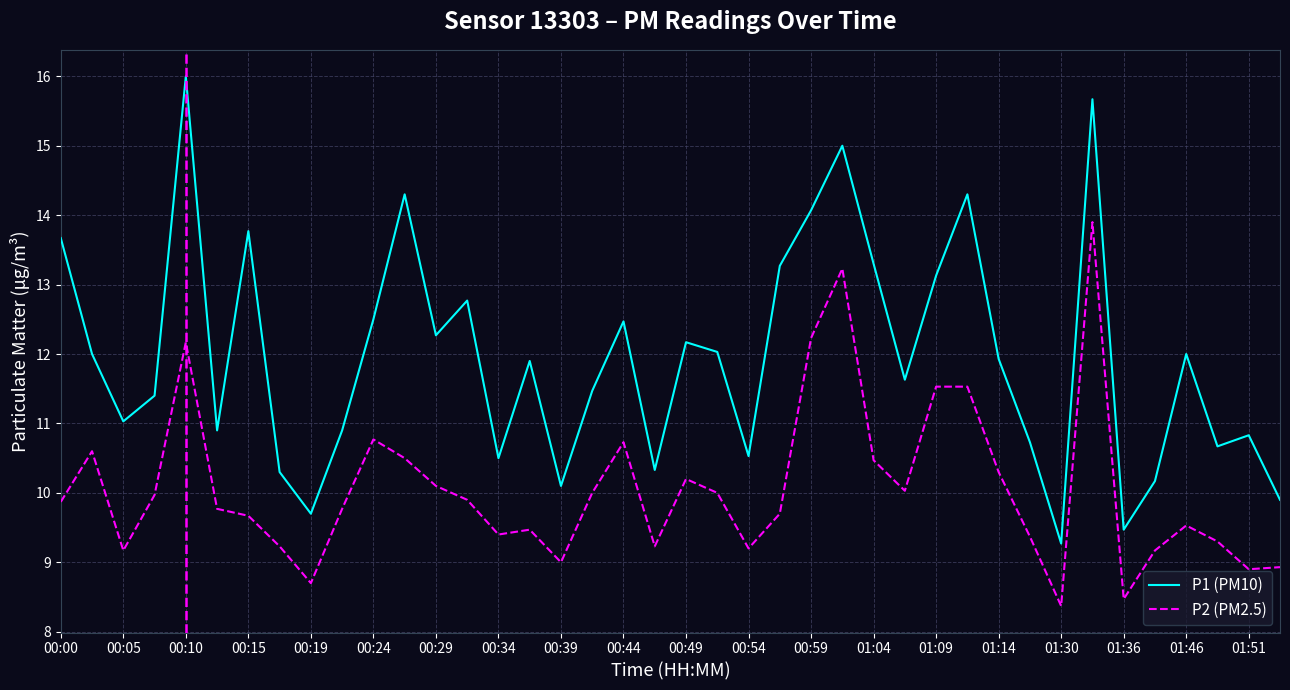

Rank the series by their average value, from highest to lowest.

P1 (PM10), P2 (PM2.5)